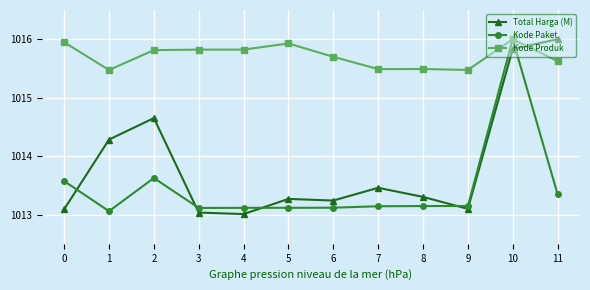

At which label is Total Harga (M) closest to 1014?

1